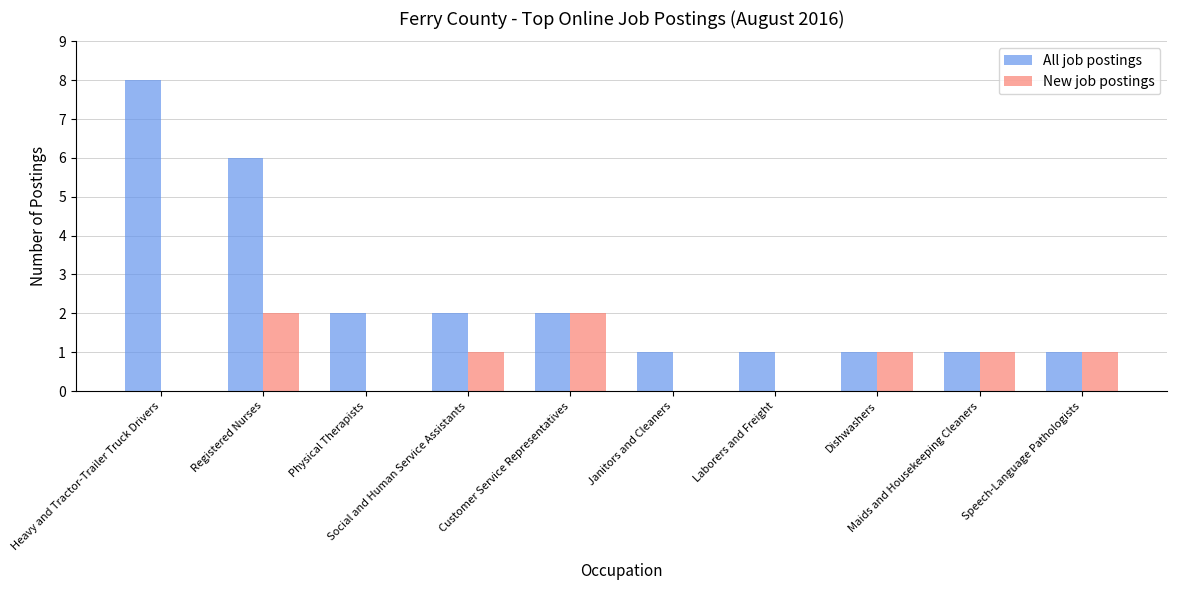

Reading left to right, list all the values displayed in this chart.

All job postings: Heavy and Tractor-Trailer Truck Drivers=8	Registered Nurses=6	Physical Therapists=2	Social and Human Service Assistants=2	Customer Service Representatives=2	Janitors and Cleaners=1	Laborers and Freight=1	Dishwashers=1	Maids and Housekeeping Cleaners=1	Speech-Language Pathologists=1
New job postings: Heavy and Tractor-Trailer Truck Drivers=0	Registered Nurses=2	Physical Therapists=0	Social and Human Service Assistants=1	Customer Service Representatives=2	Janitors and Cleaners=0	Laborers and Freight=0	Dishwashers=1	Maids and Housekeeping Cleaners=1	Speech-Language Pathologists=1